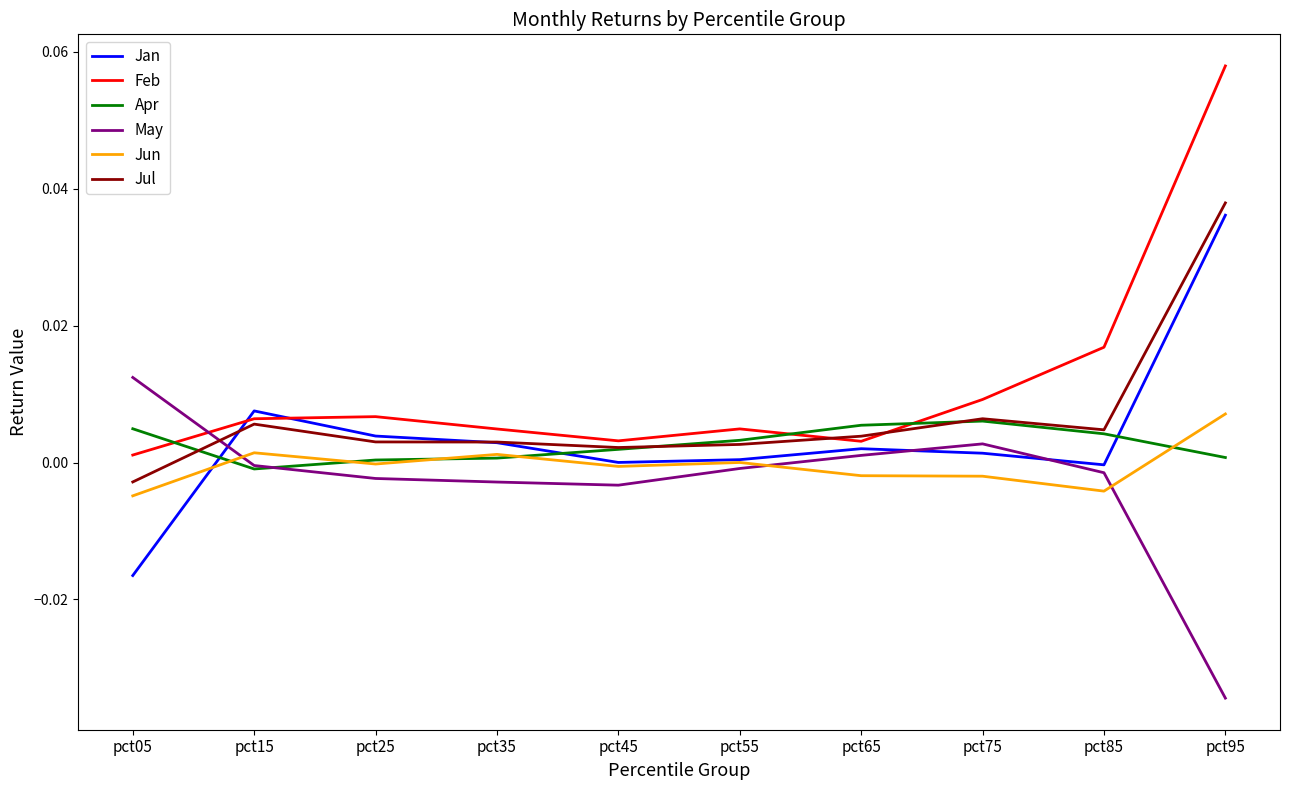

What are all the series names shown in the legend?

Jan, Feb, Apr, May, Jun, Jul